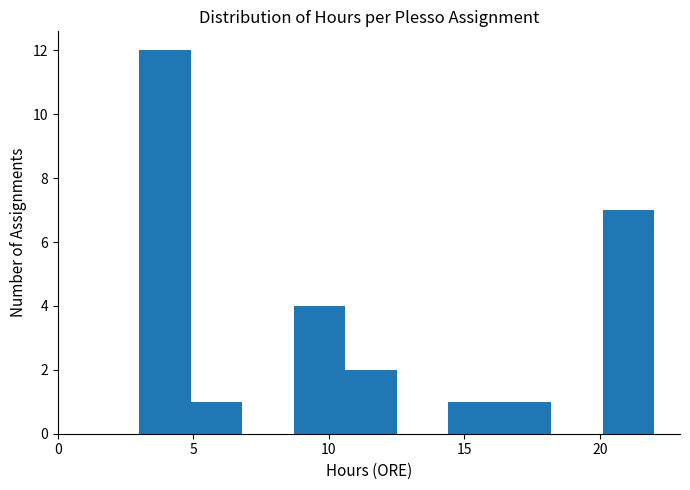

Read against the x-axis, roughly where is the centre of the tallest bar?

4.0